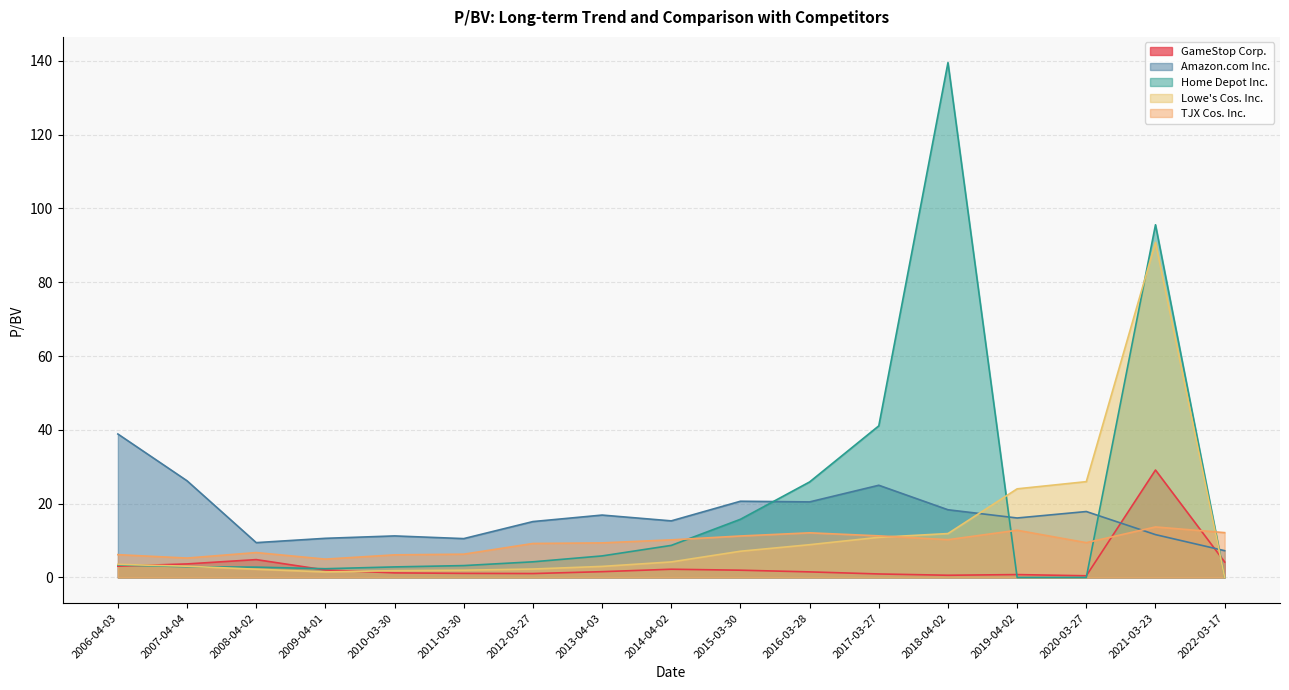

Which label corresponds to the smallest value in the chart?

2022-03-17